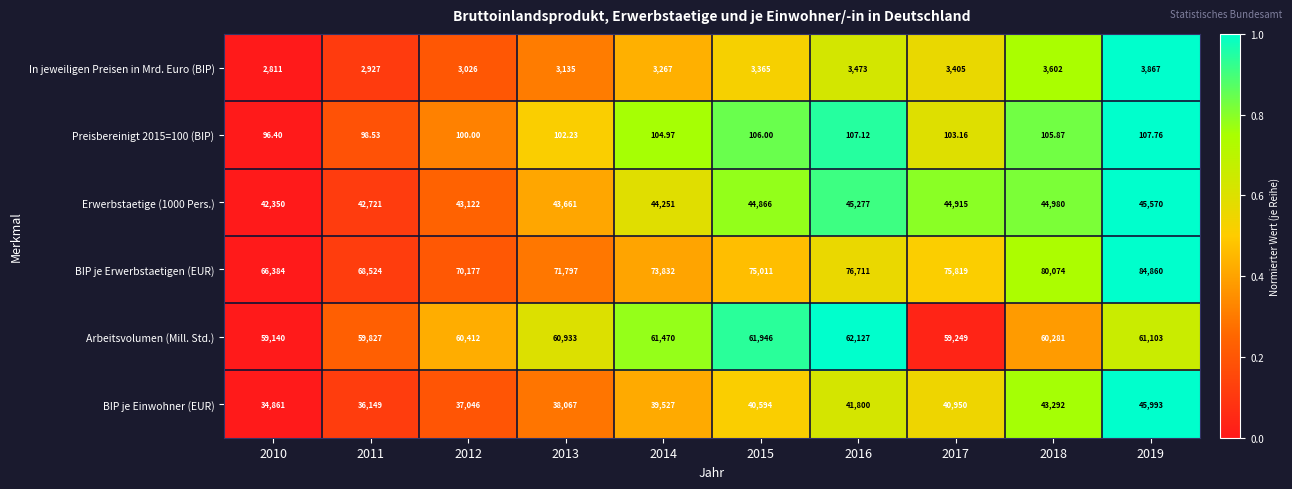

Which series changed the most between 2011 and 2012?

BIP je Erwerbstaetigen (EUR)